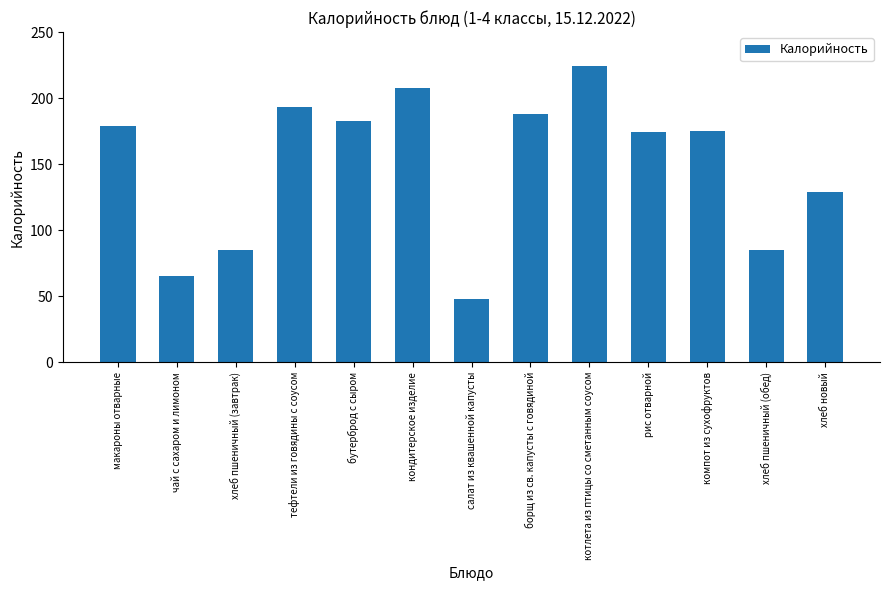

What is the label of the 13th bar from the left?

хлеб новый